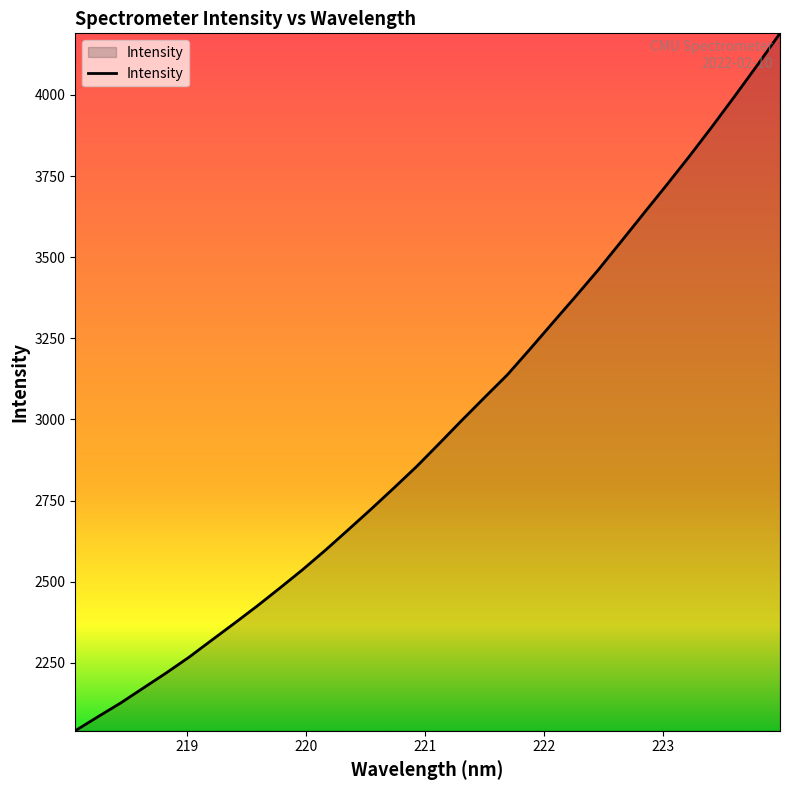

What is the greatest value displayed?

4189.8